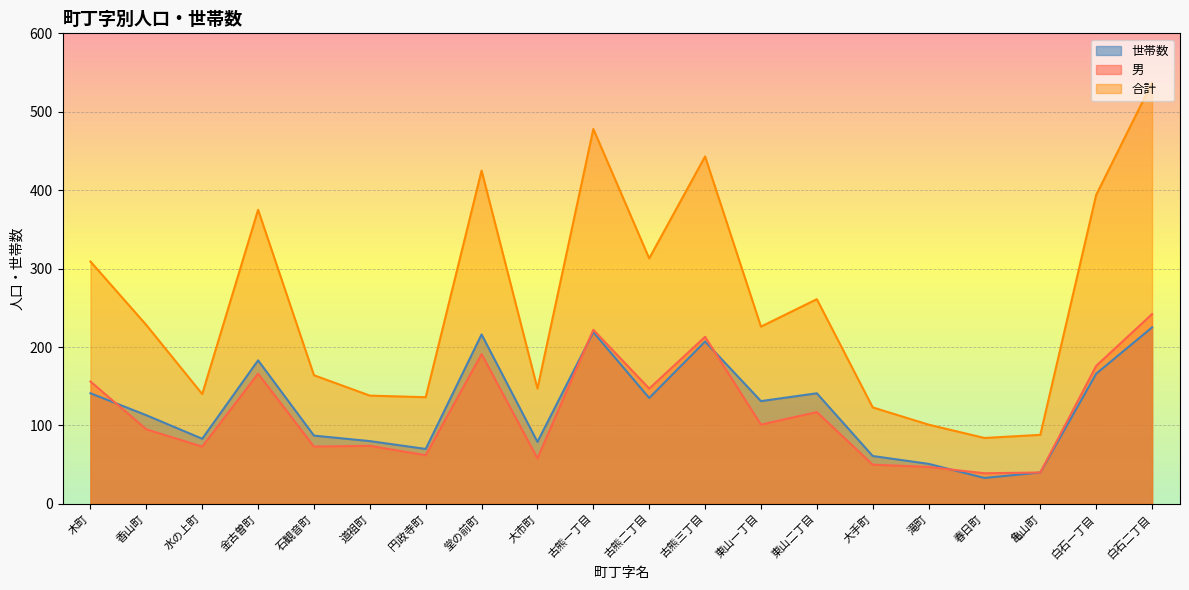

The 合計 series shows 22 at 亀山町. True or false?

False